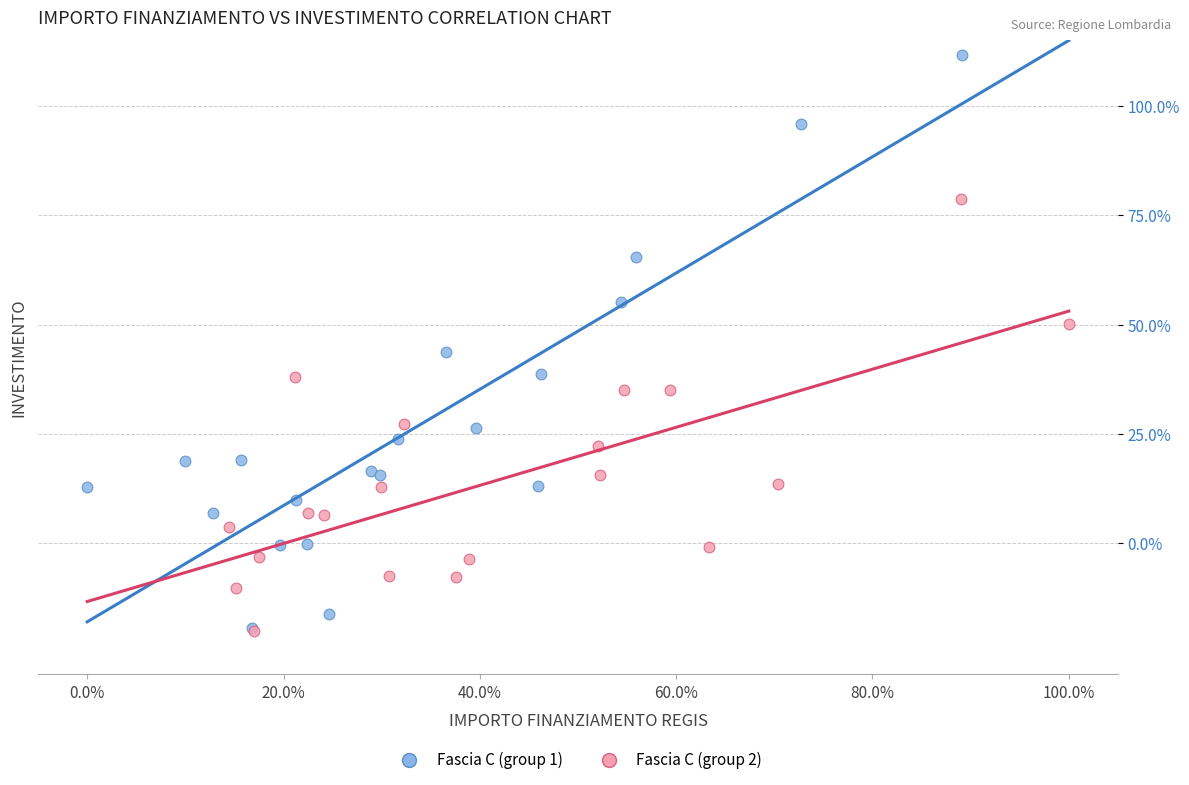

What are all the series names shown in the legend?

Fascia C (group 1), Fascia C (group 2)